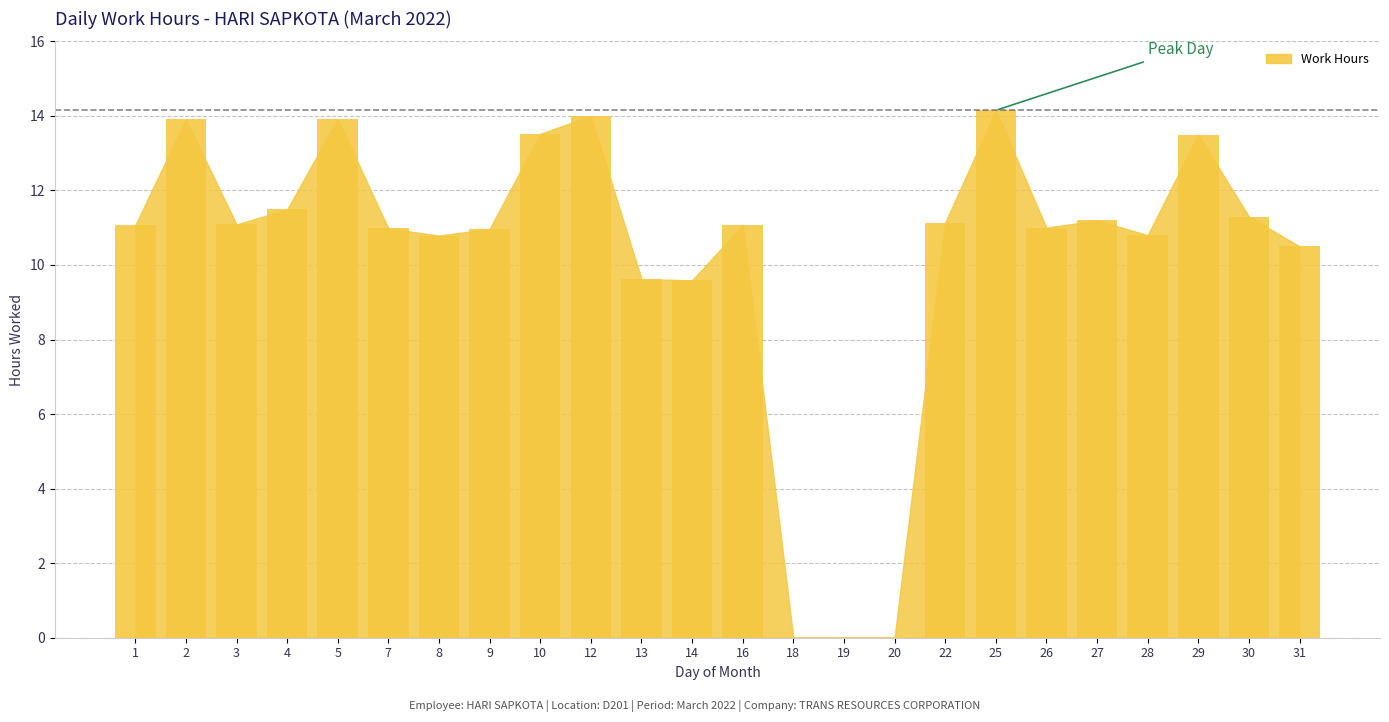

What is the sum of all values?

245.6